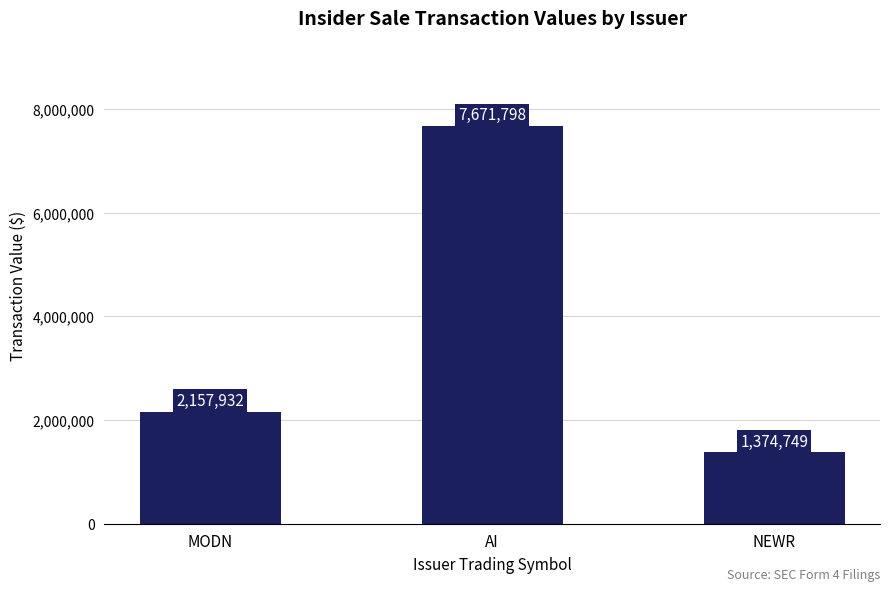

What is the label of the 2nd bar from the left?

AI